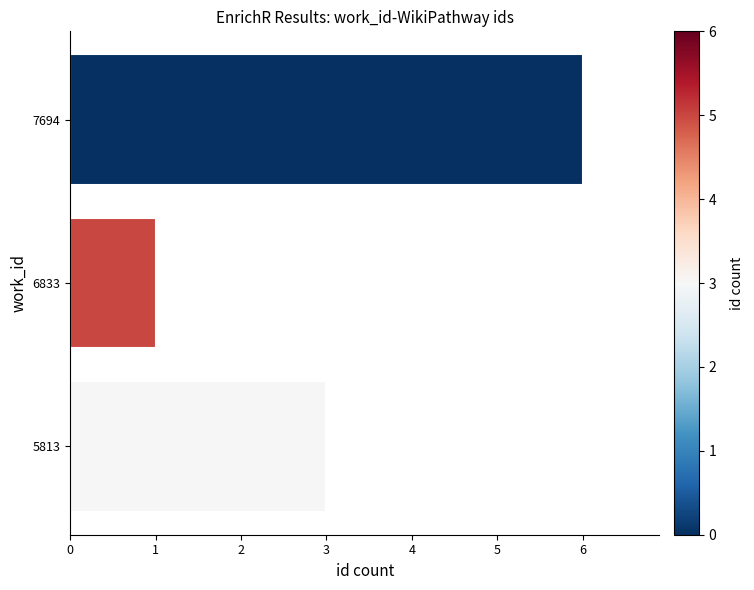

What is the sum of the values at 7694 and 6833?

7